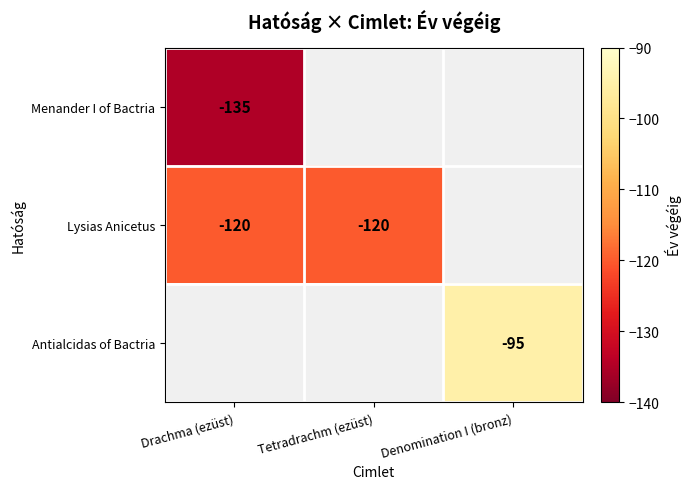

The Lysias Anicetus series shows -120 at Drachma (ezüst). True or false?

True